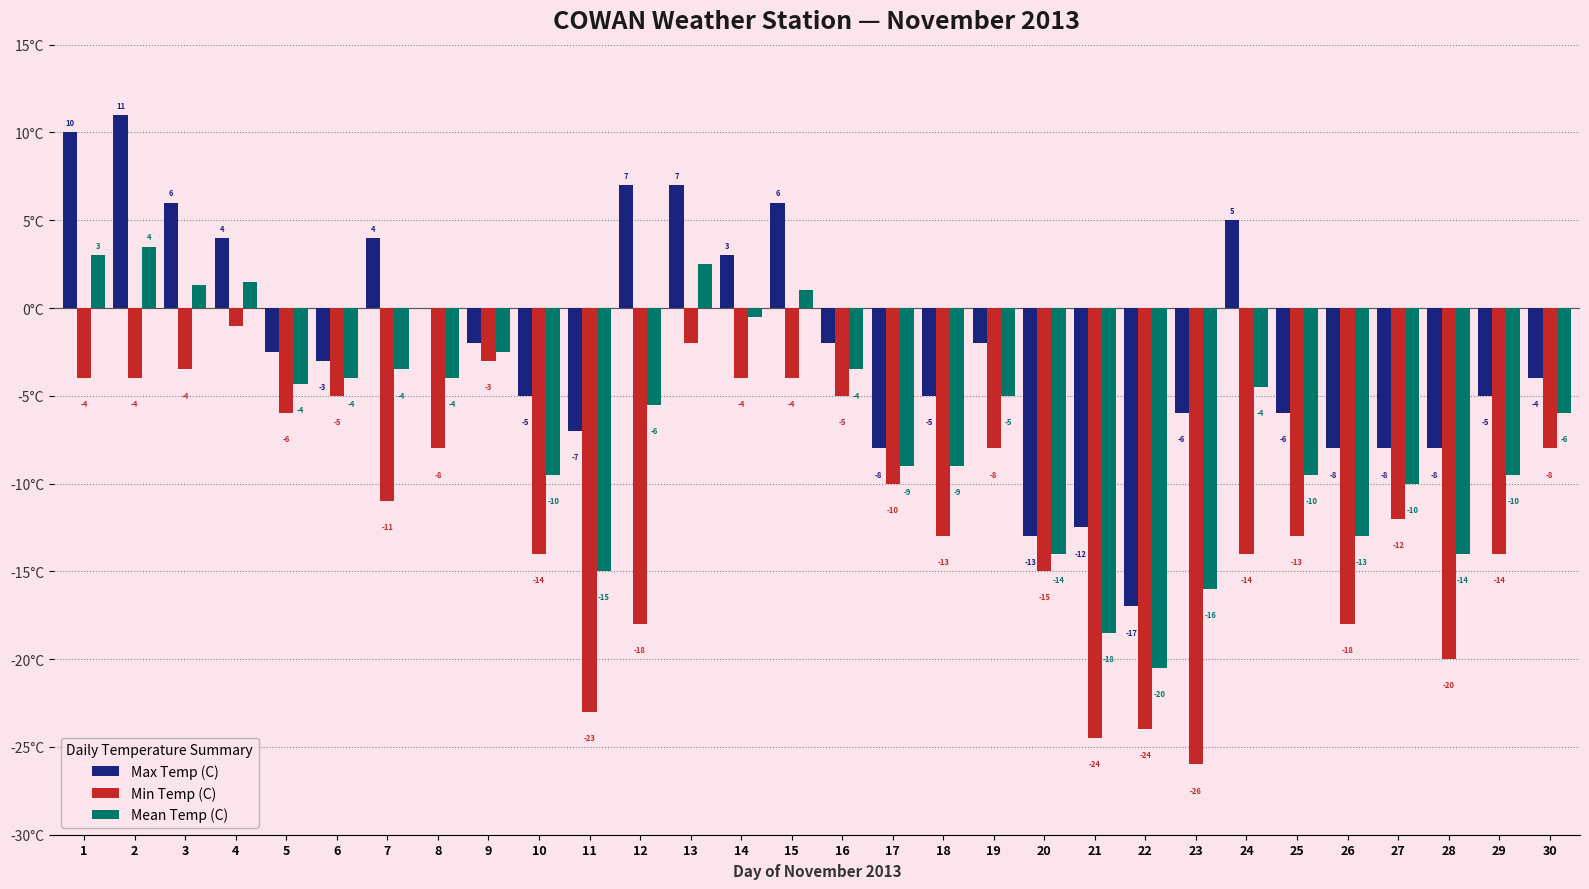

Which series has the largest total across all categories?

Max Temp (C)